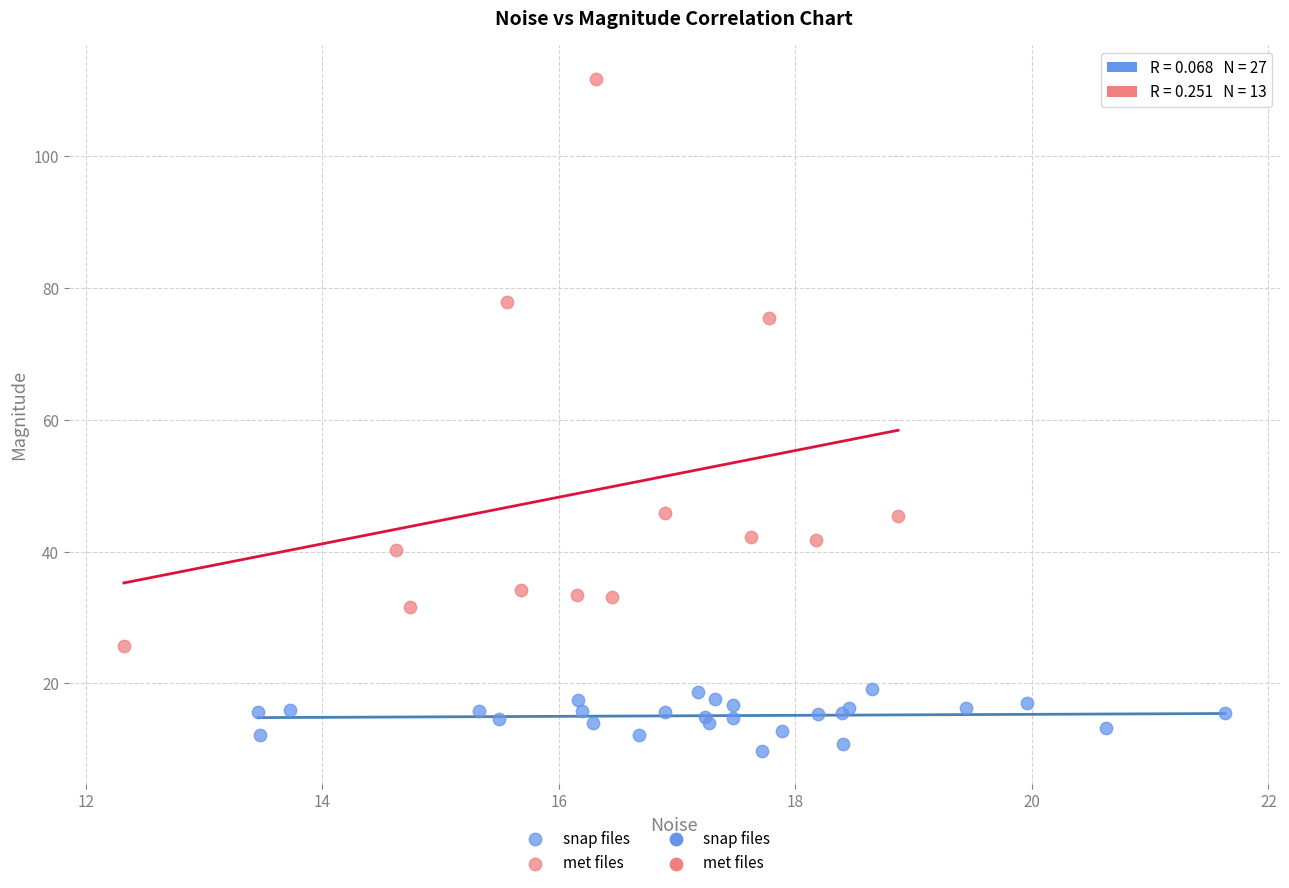

Which series has the largest Y range (max minus min)?

met files